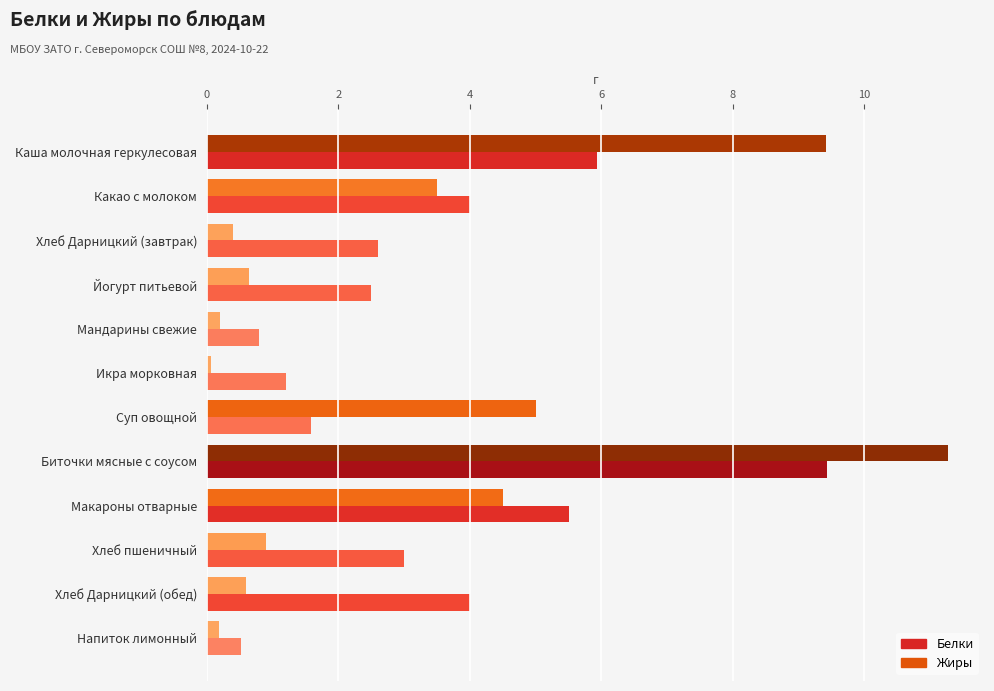

What is the approximate value of Белки at Макароны отварные?

5.5